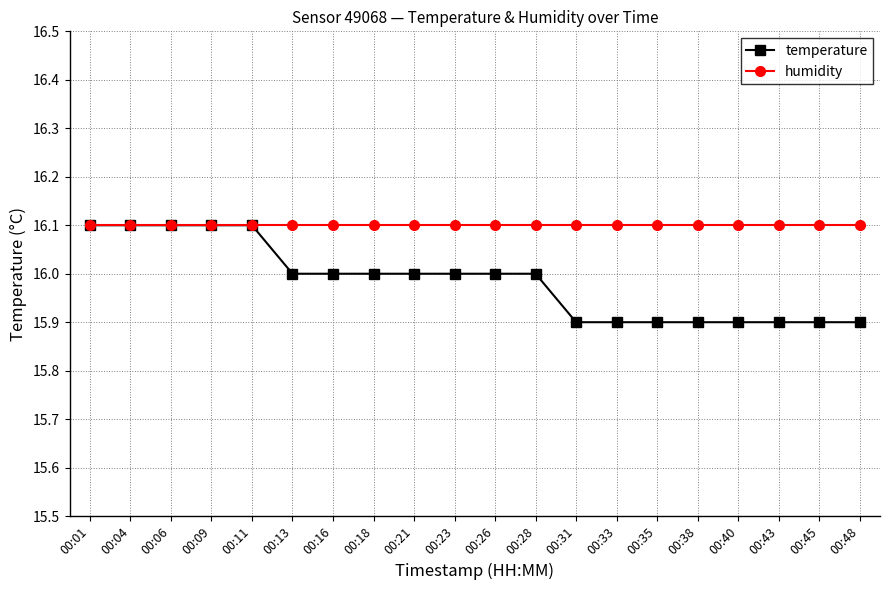

The humidity series shows 5.2 at 00:13. True or false?

False